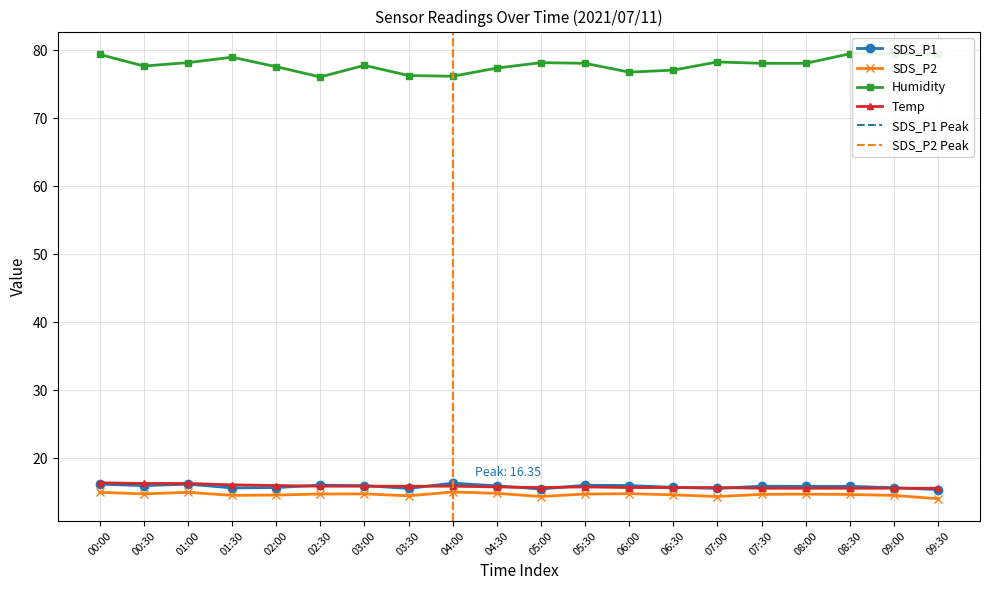

Which series has the largest total across all categories?

Humidity